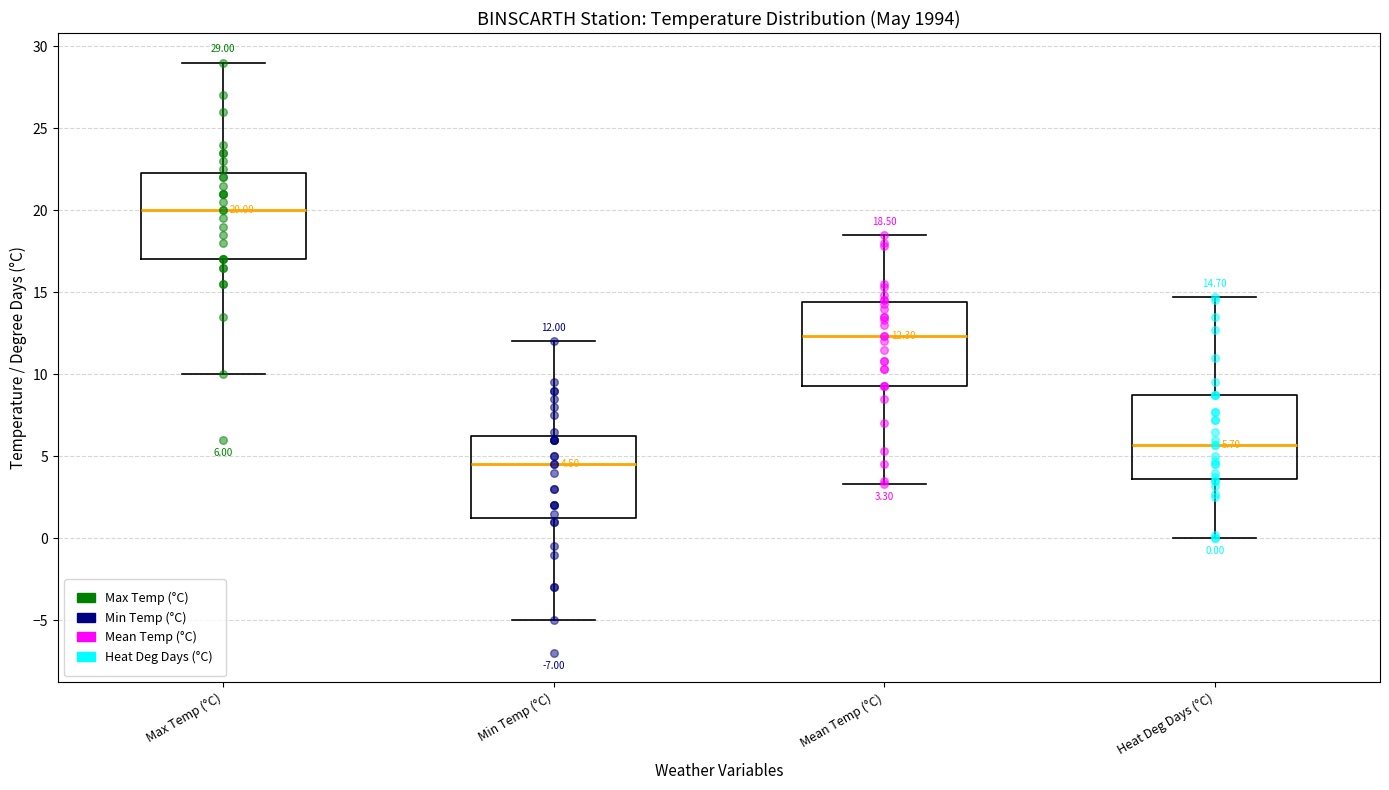

Which box's median line is the highest?

Max Temp (°C)